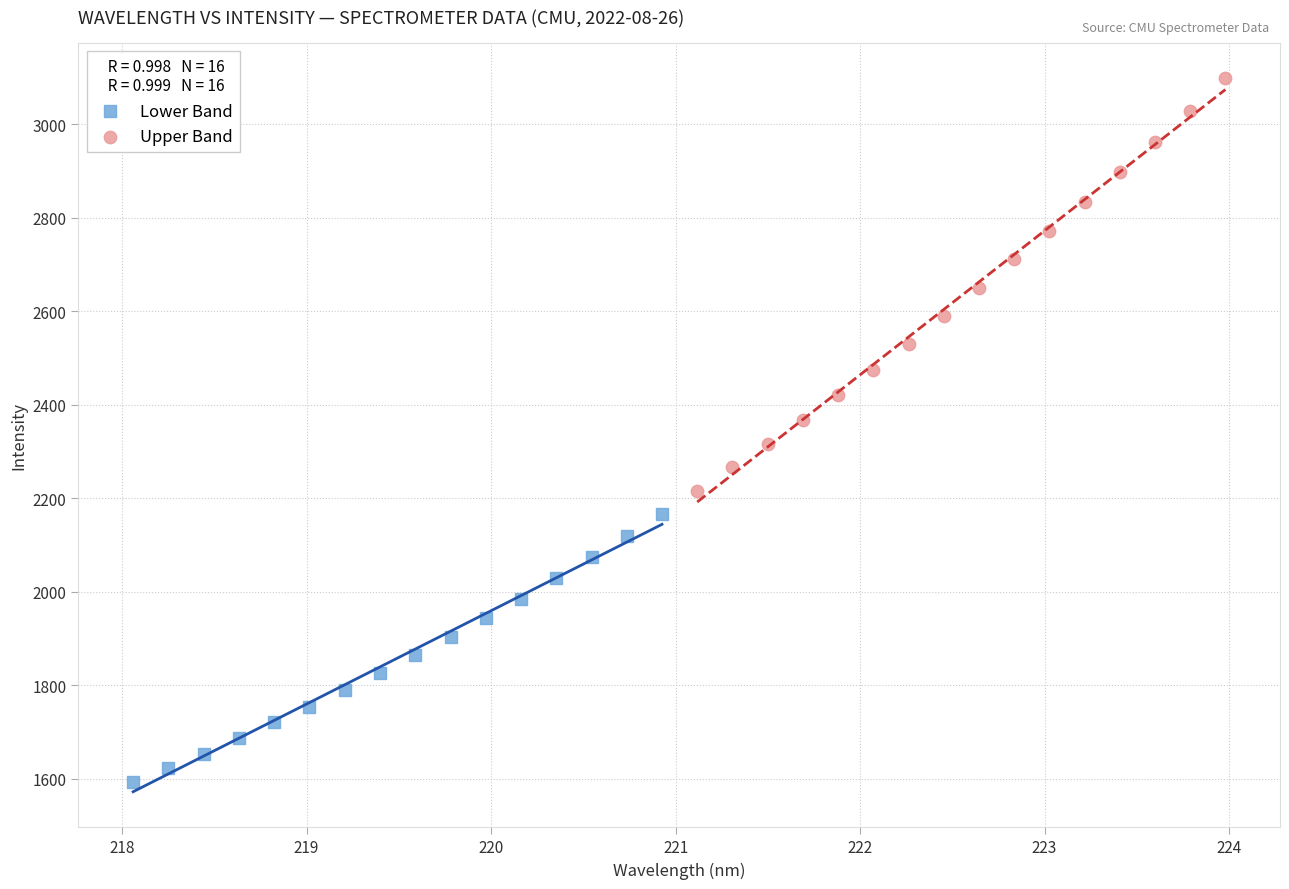

Which series has the widest spread of Y values?

Upper Band